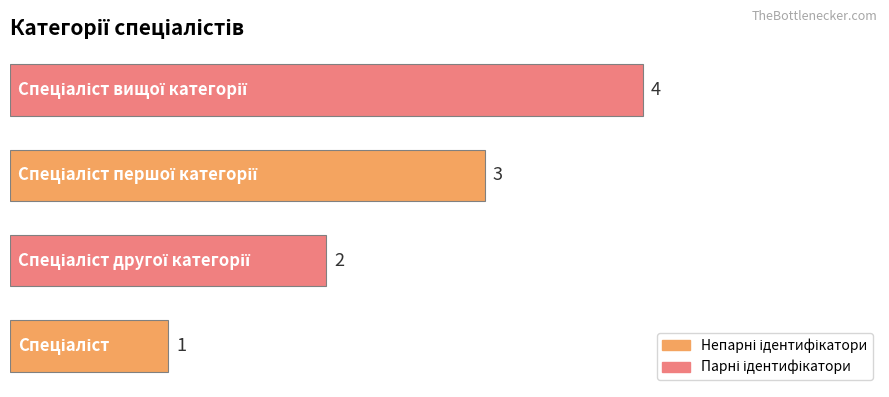

What is the difference between the maximum and minimum values?

3